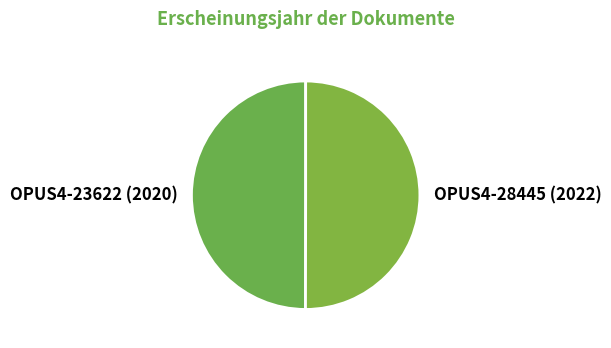

How many segments does this pie chart have?

2